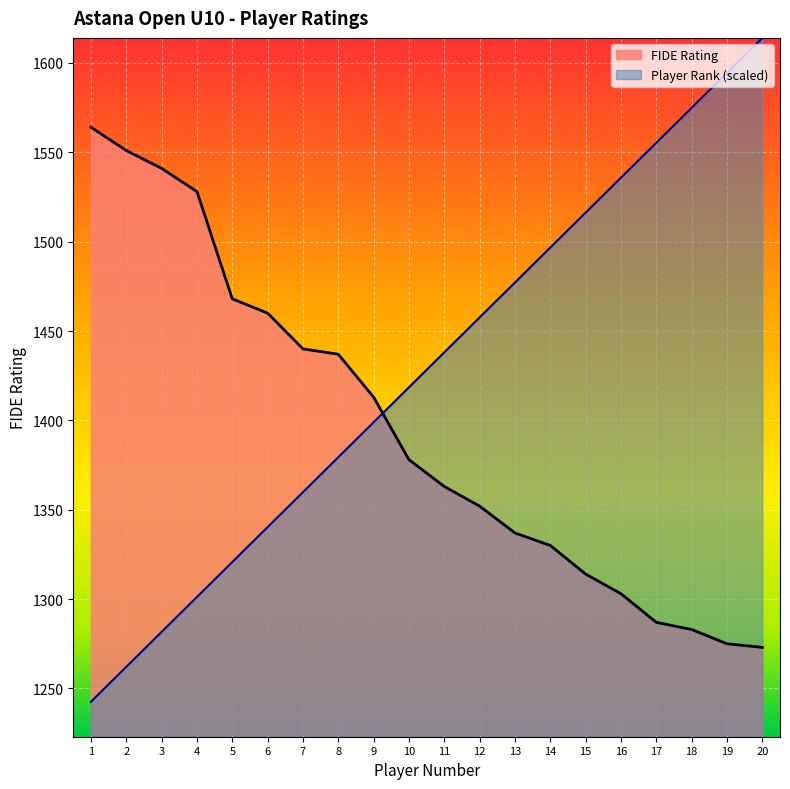

At which label is Player Number closest to 1428?

10